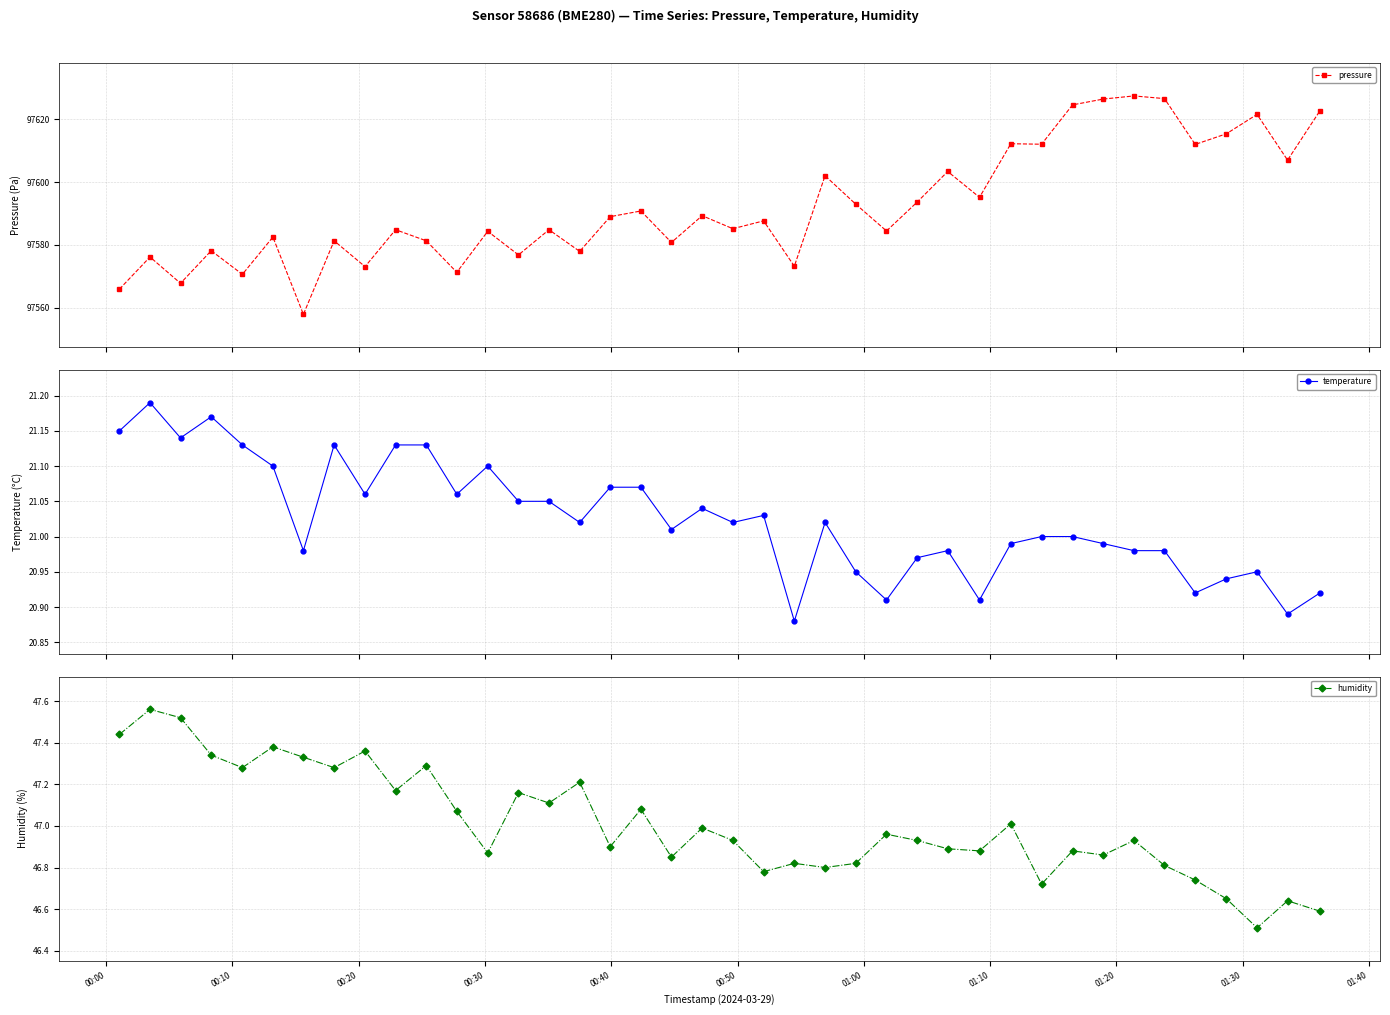

What is the smallest value displayed?

20.9